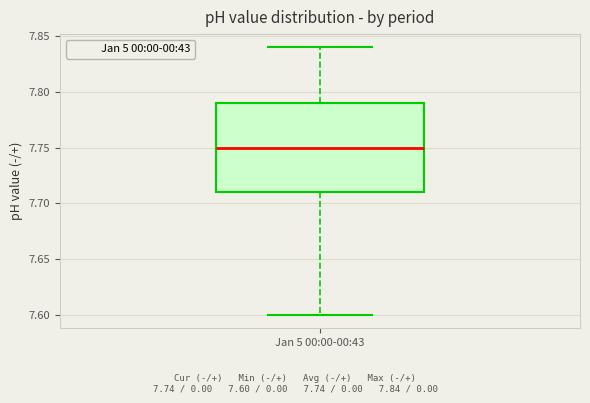

Transcribe this box plot: give where the median line is, the range the box spans, and where the two whiskers end, as read against the y-axis. The values are not printed on the chart, so give them approximately, as read against the axis.

median 7.75, box 7.71 to 7.79, whiskers 7.60 to 7.84